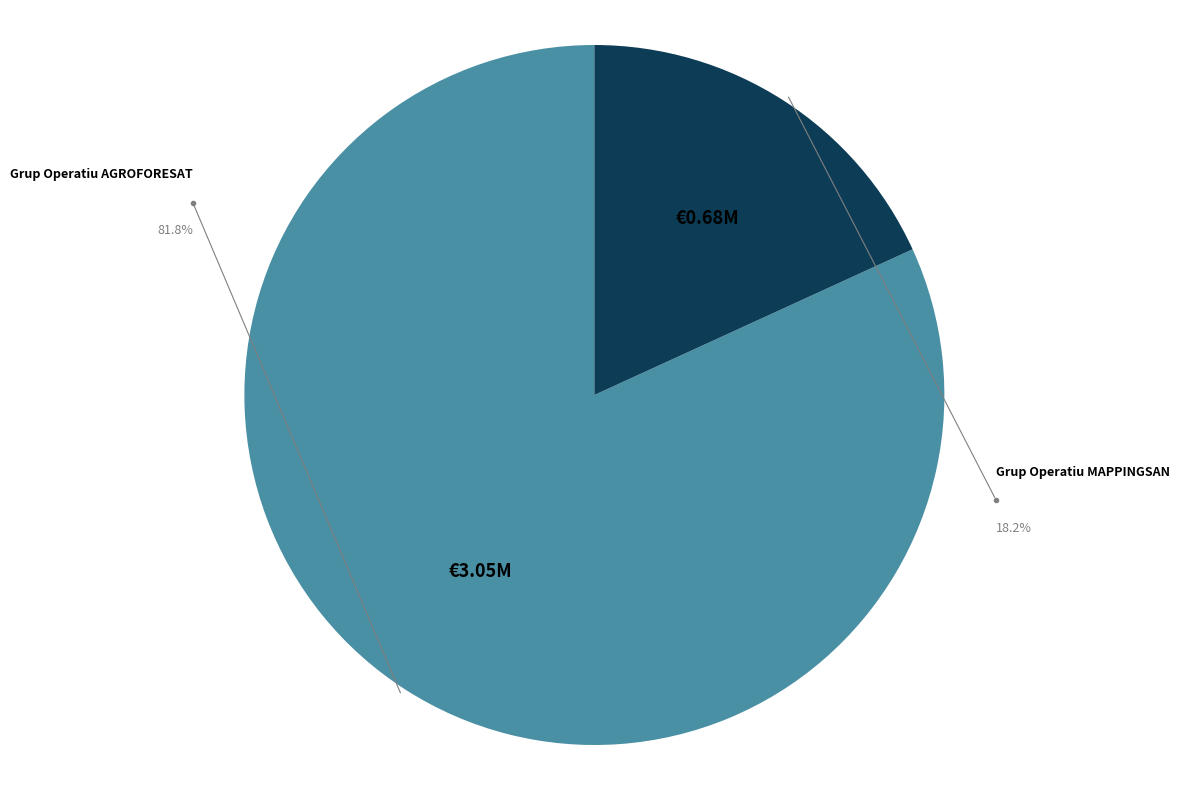

To the nearest percent, what portion does Grup Operatiu MAPPINGSAN represent?

18%